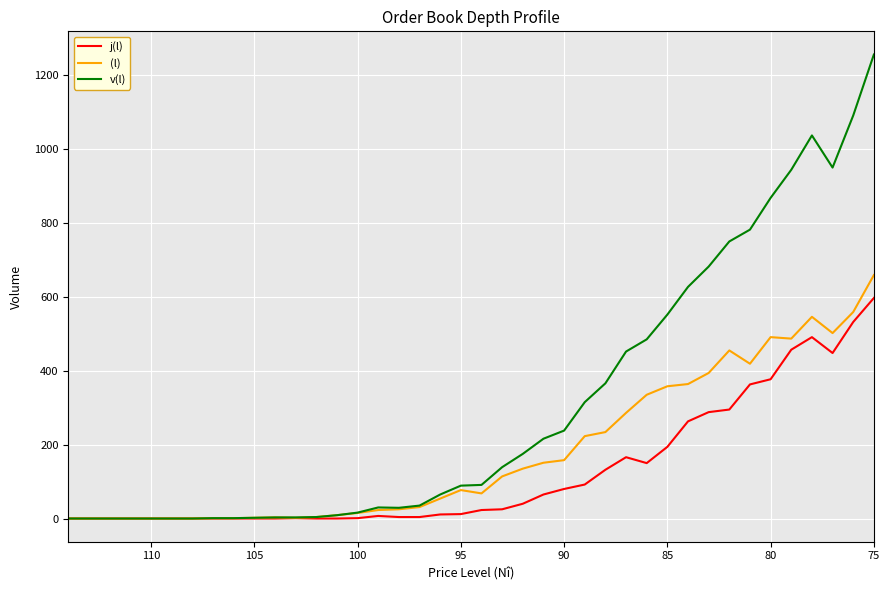

What are all the series names shown in the legend?

j(l), (l), v(l)